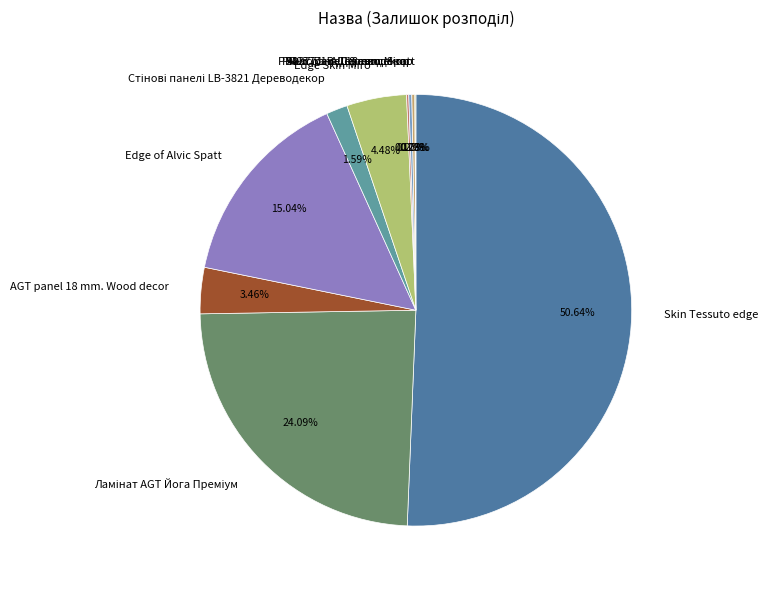

Which slice is the largest?

Skin Tessuto edge